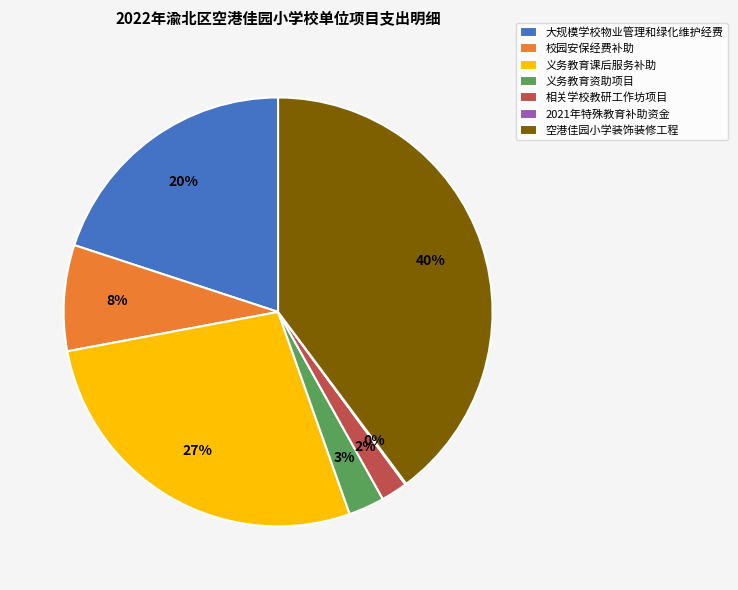

To the nearest percent, what is the difference between the 大规模学校物业管理和绿化维护经费 and 相关学校教研工作坊项目 slice percentages?

18%